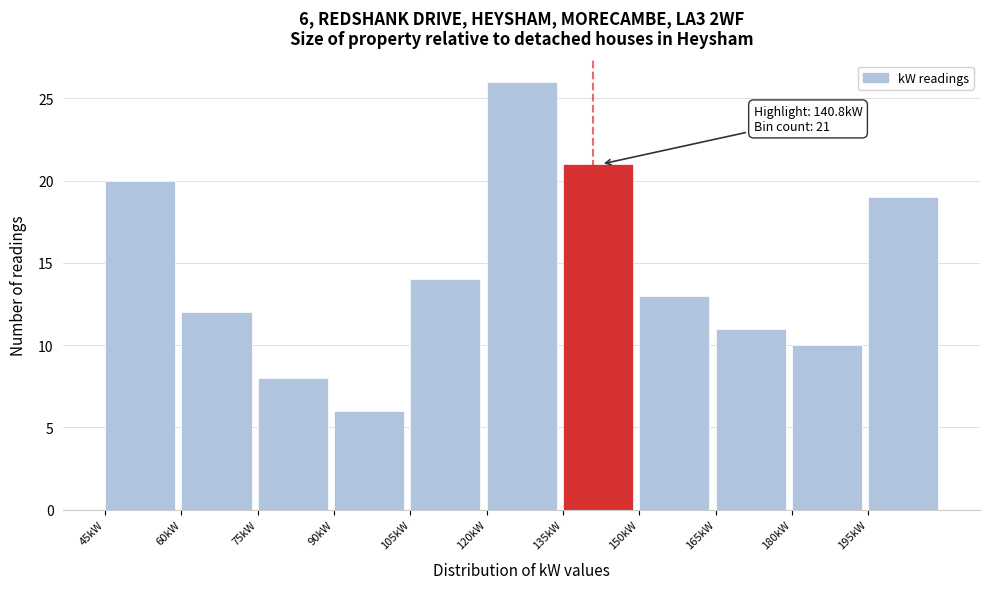

Which range on the x-axis has the tallest bar?

120 to 135